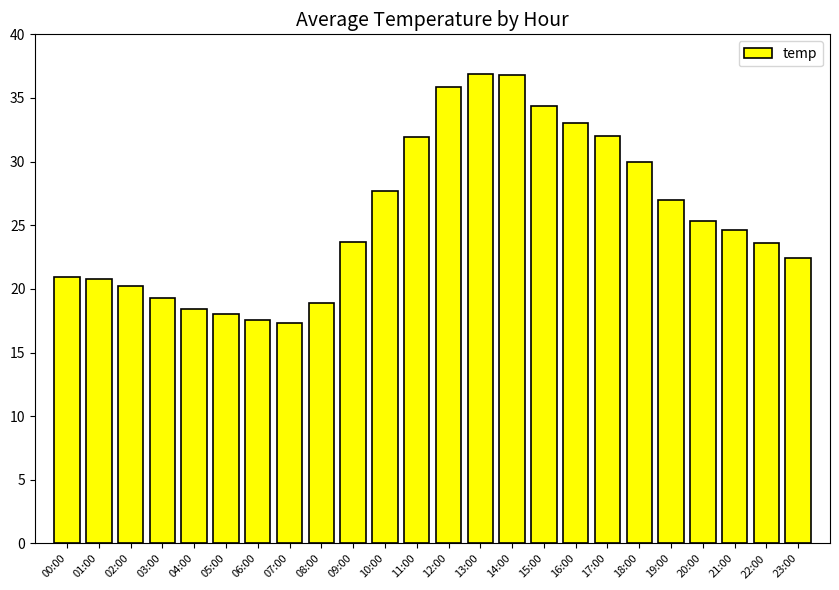

What is the sum of the values at 19:00 and 03:00?

46.3